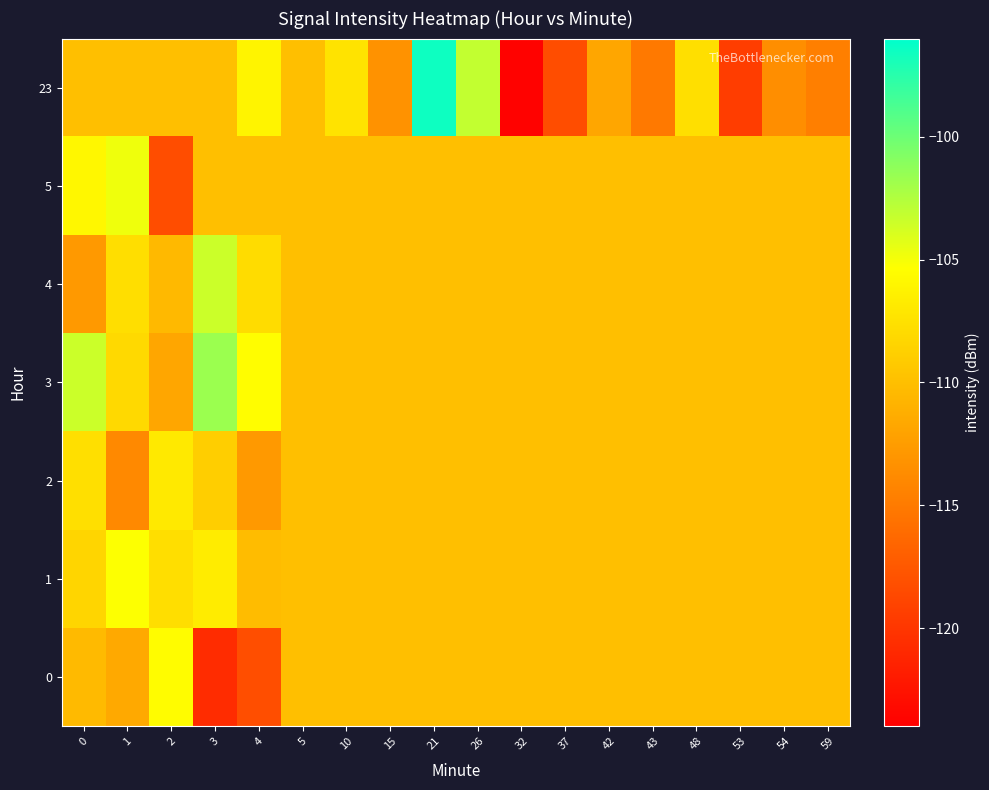

Between 1 and 59, which series saw the biggest shift?

5